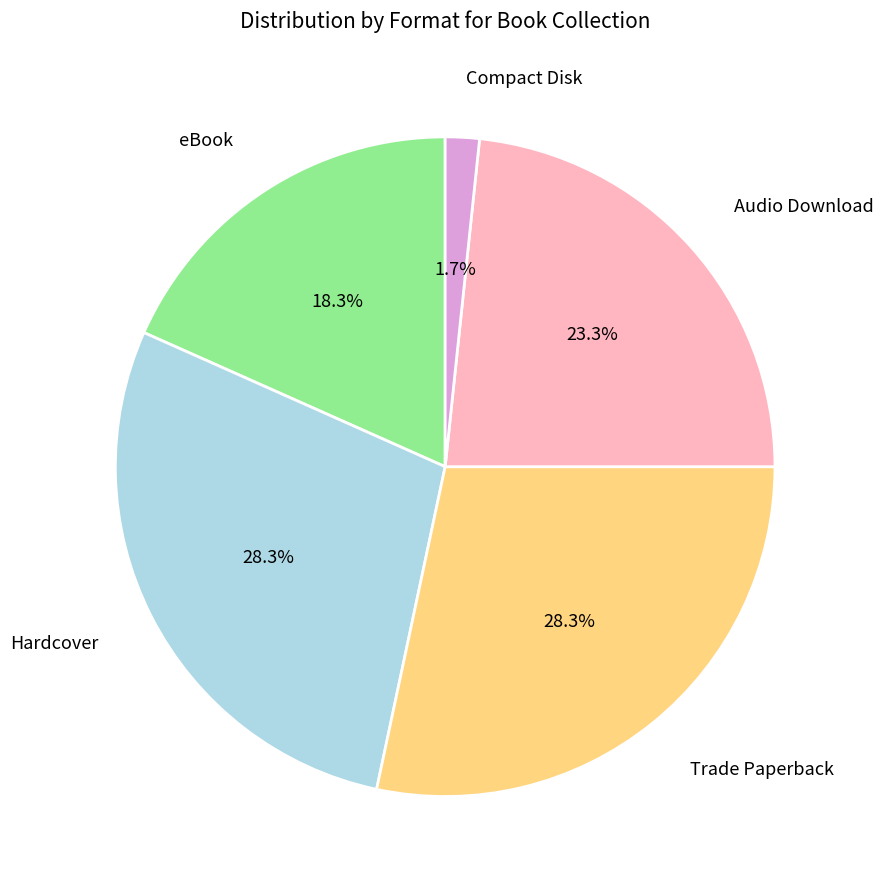

Is there a majority slice in this chart?

No